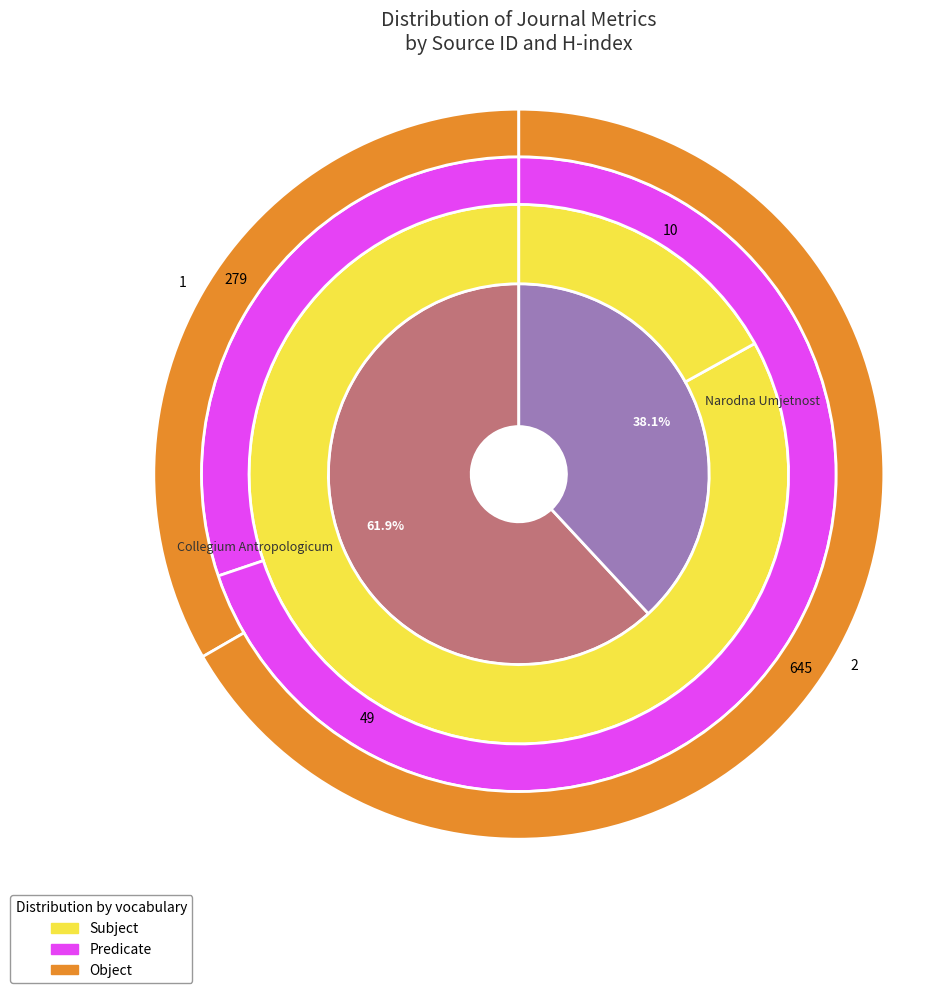

How many slices are in this pie chart?

2